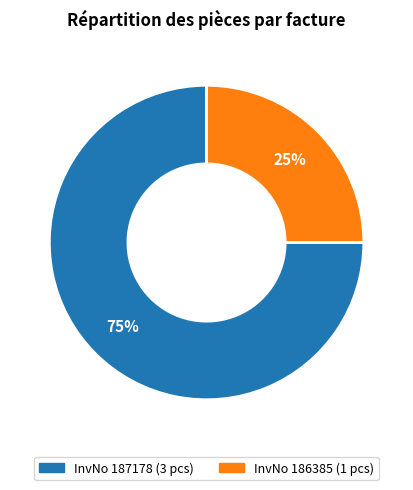

How many slices are in this pie chart?

2